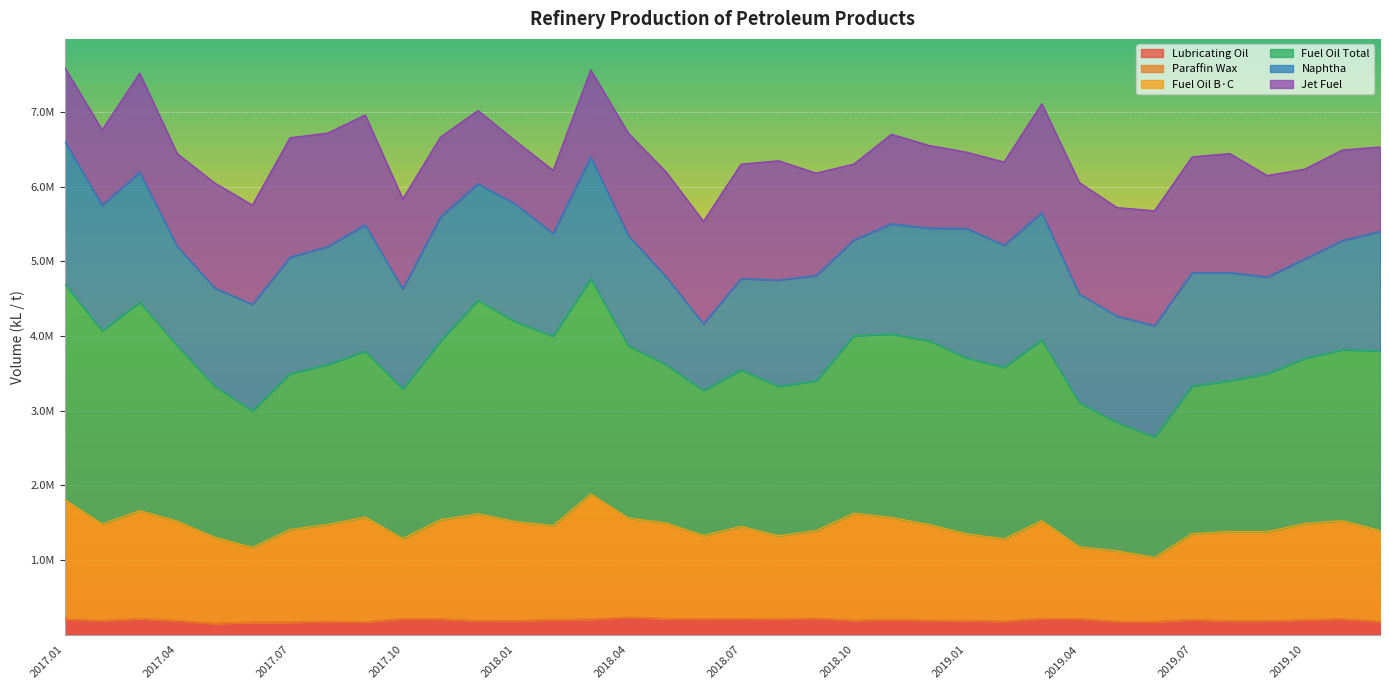

Is the value of Fuel Oil Total at 2017.02 greater than the value of Fuel Oil B·C at 2019.05?

Yes